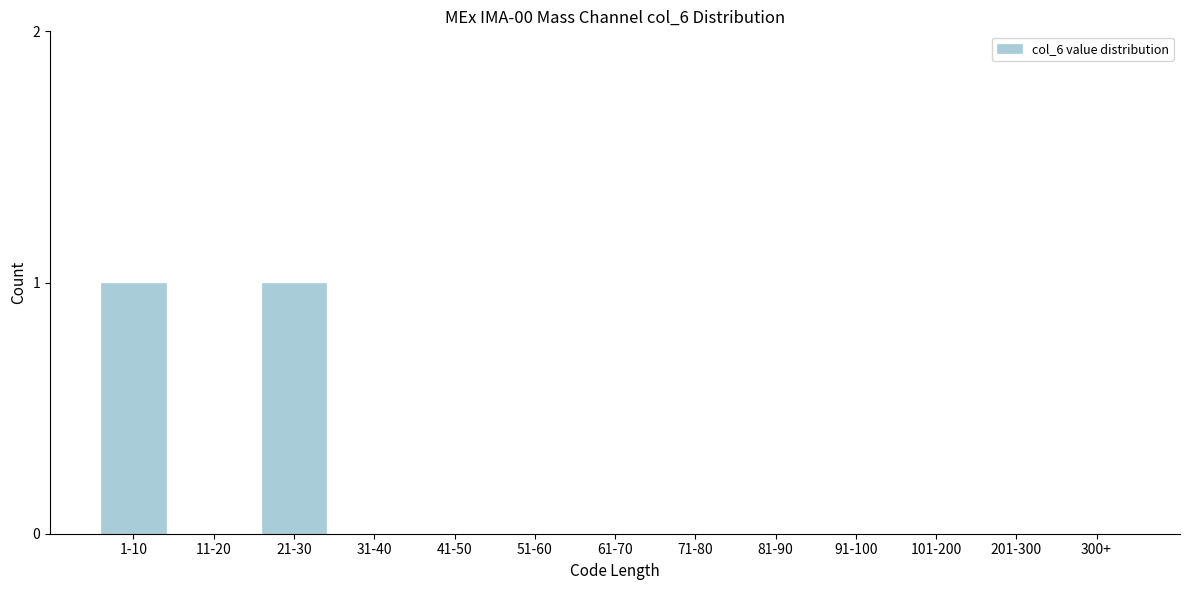

Reading left to right, extract all data points from this chart.

1-10=1	11-20=0	21-30=1	31-40=0	41-50=0	51-60=0	61-70=0	71-80=0	81-90=0	91-100=0	101-200=0	201-300=0	300+=0